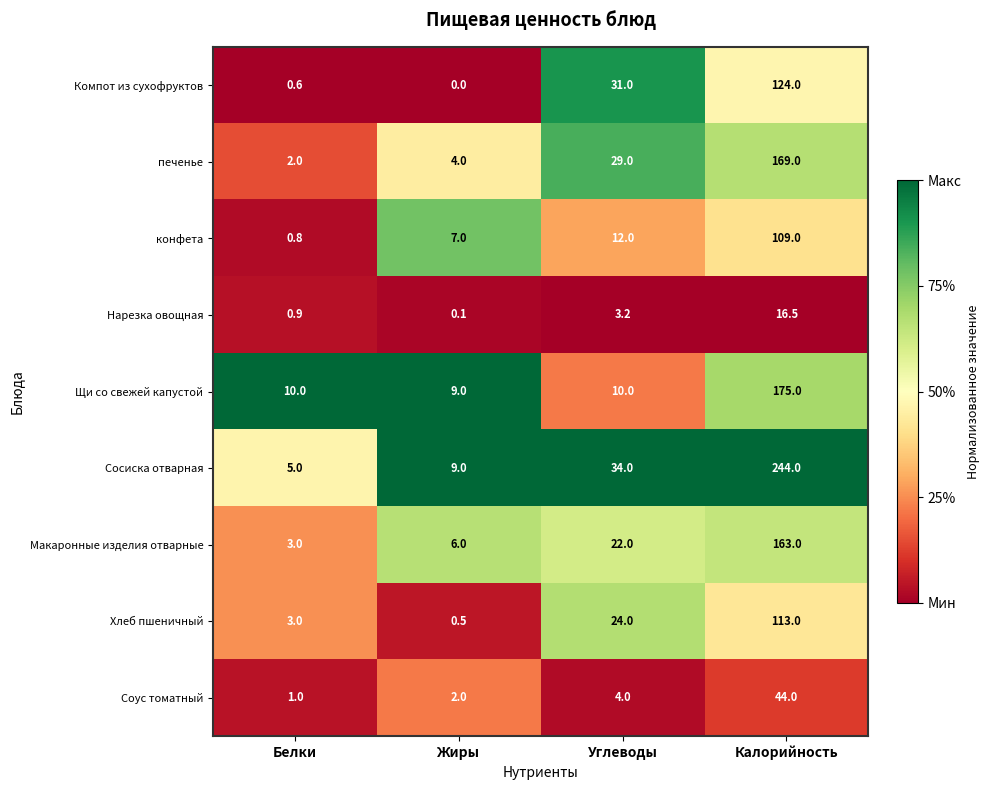

Rank the series at Углеводы from highest to lowest value.

Сосиска отварная, Компот из сухофруктов, печенье, Хлеб пшеничный, Макаронные изделия отварные, конфета, Щи со свежей капустой, Соус томатный, Нарезка овощная